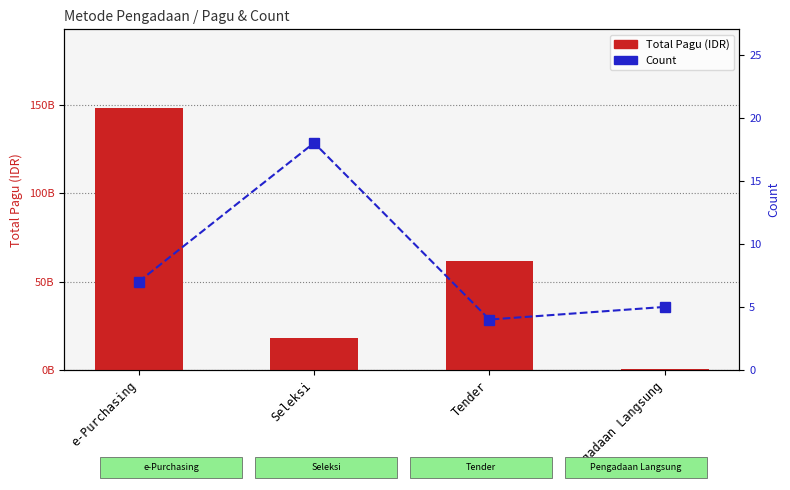

Rank the series by their average value, from lowest to highest.

Count, Total Pagu (IDR)